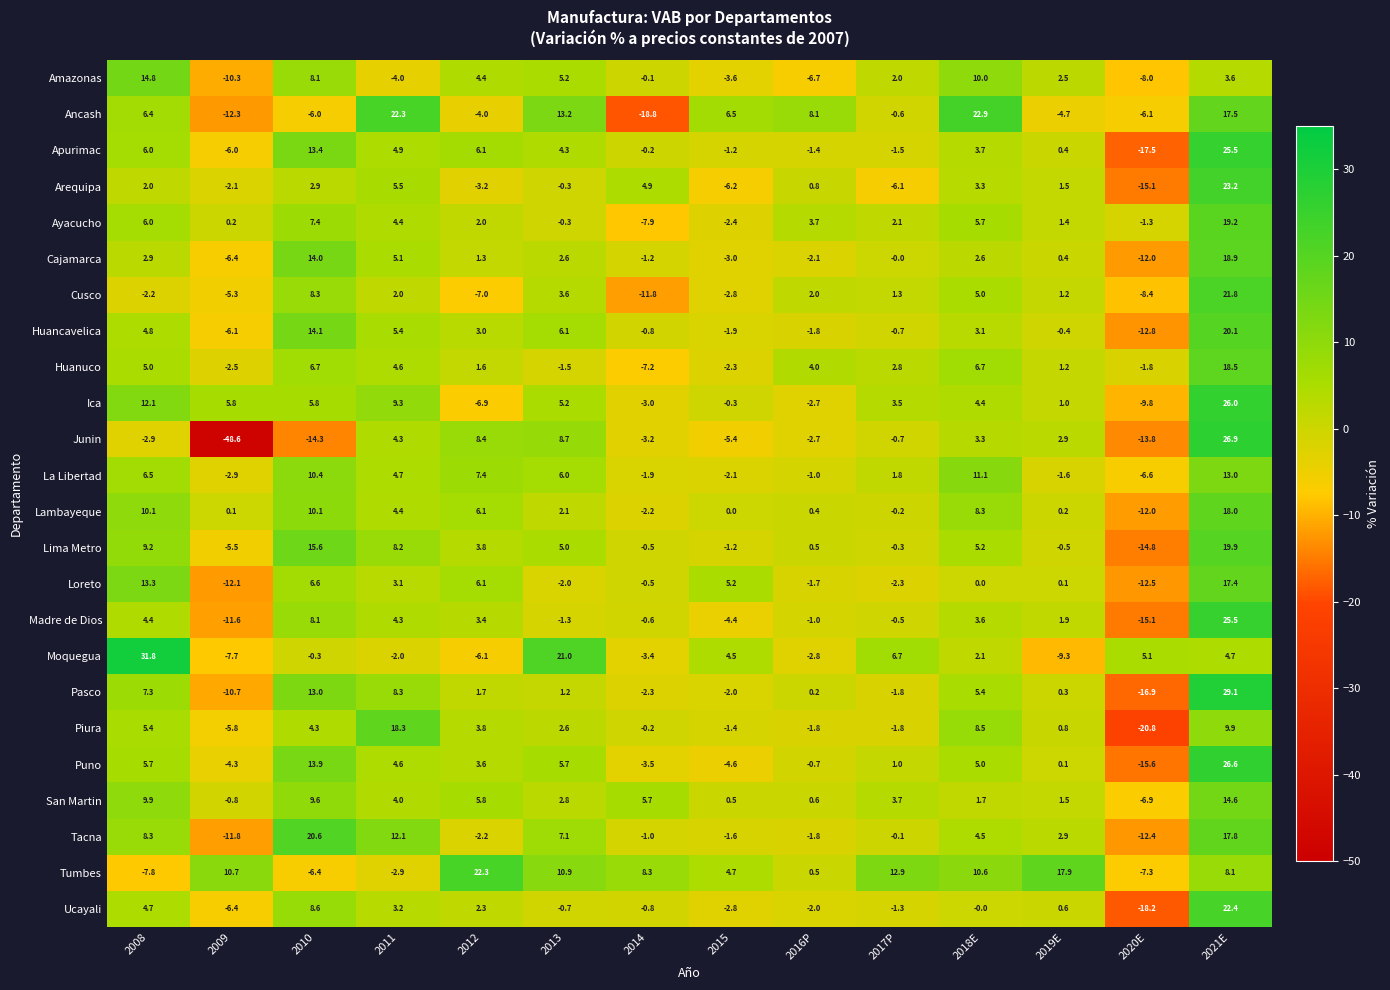

Read the Huanuco value at 2017P.

2.8